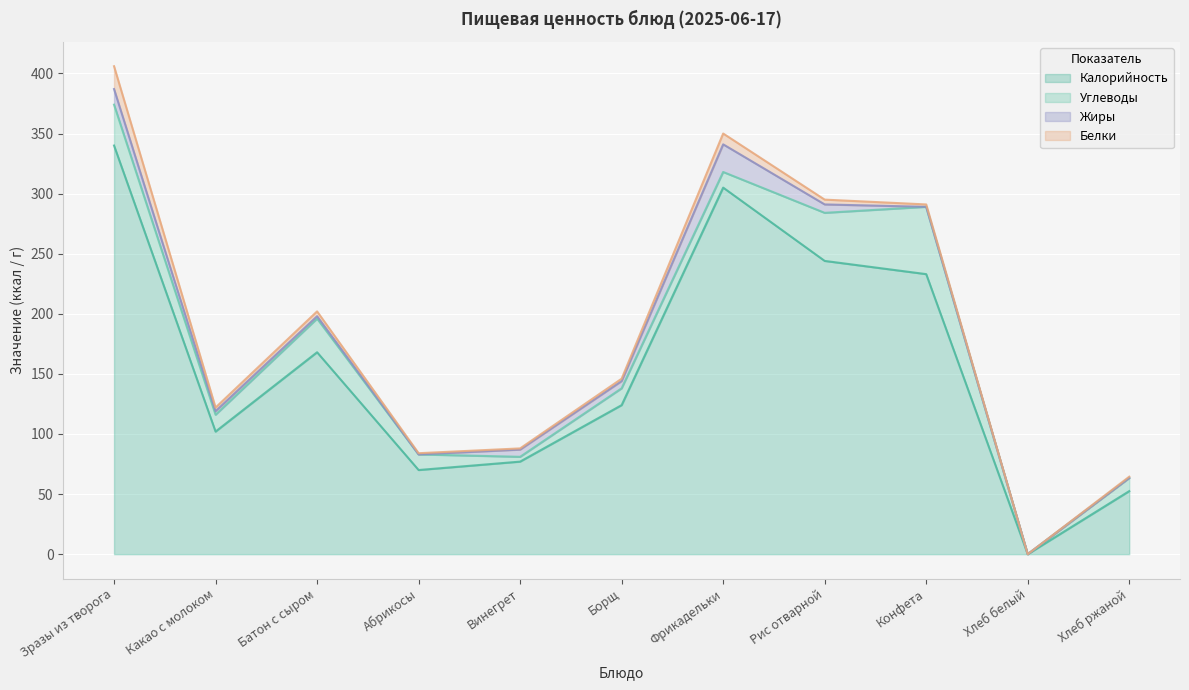

How many lines are shown in the chart?

4